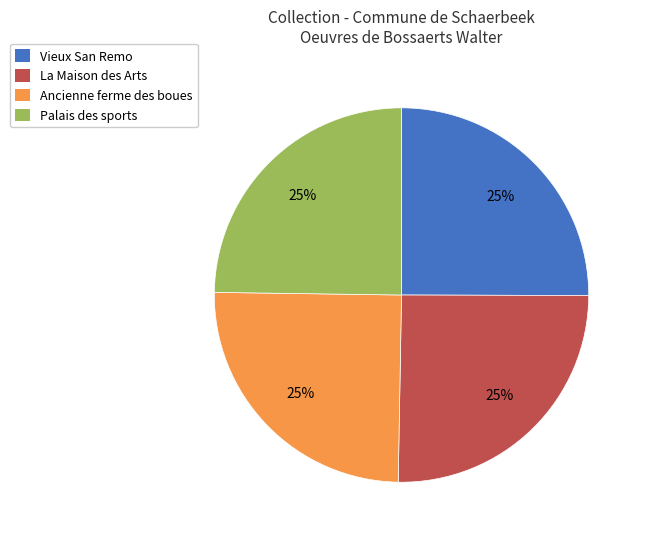

To the nearest percent, what percentage of the pie is La Maison des Arts?

25%